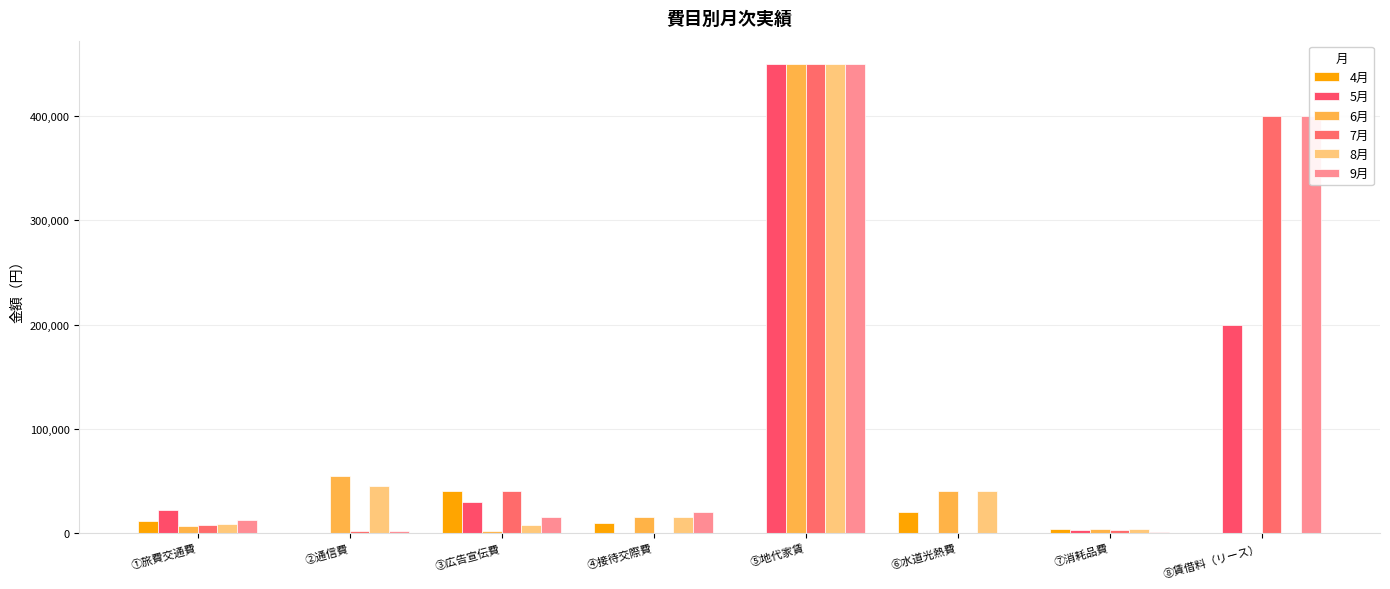

Count the number of categories in the chart.

8